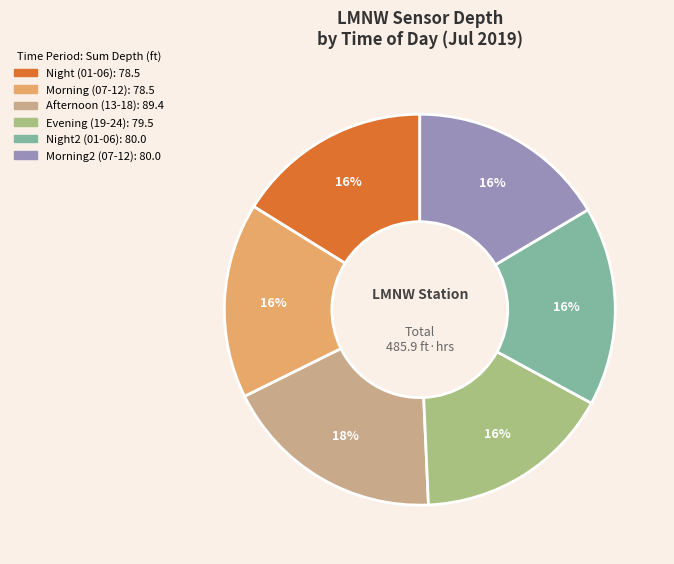

Is there a majority slice in this chart?

No